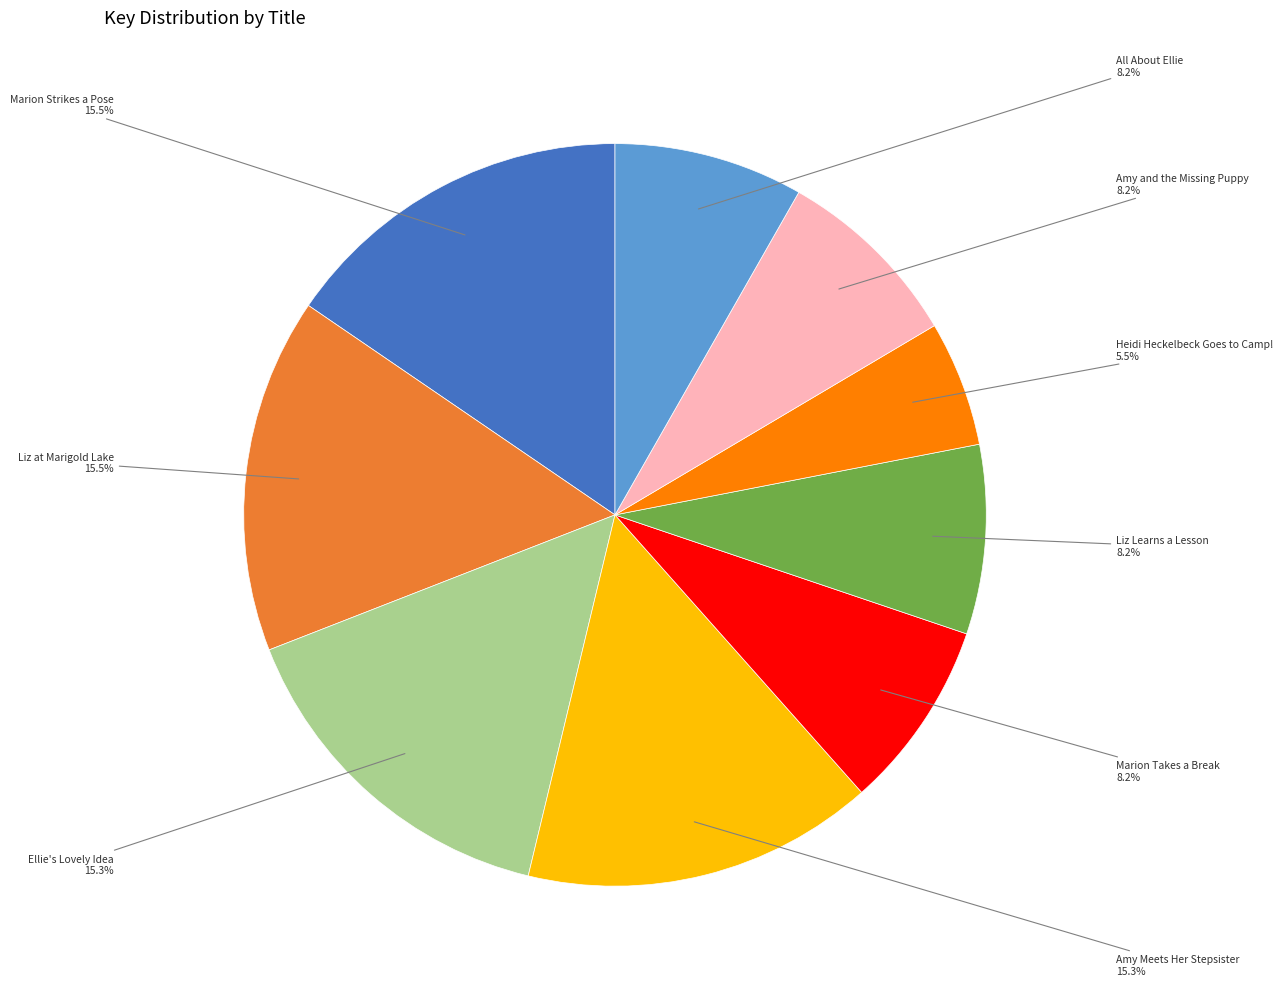

Is there any slice that represents more than half of the pie?

No